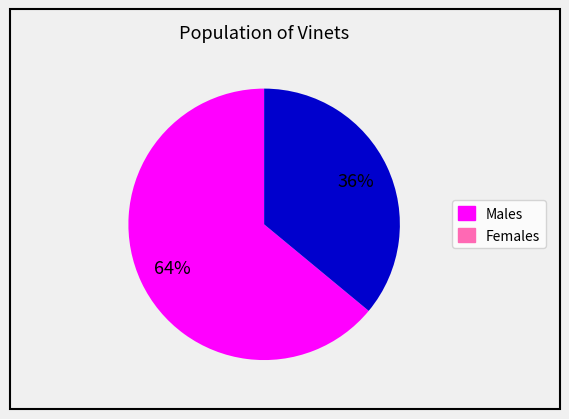

To the nearest percent, what is the difference between the largest and smallest slice percentages?

28%